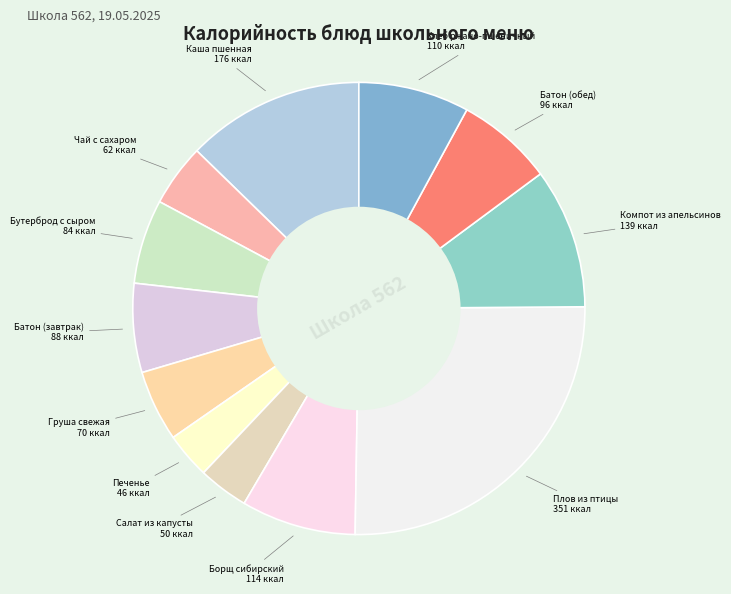

Does any single category account for the majority?

No